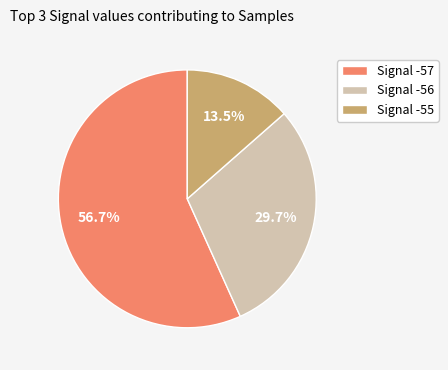

Rank the categories by value from highest to lowest.

Signal -57, Signal -56, Signal -55